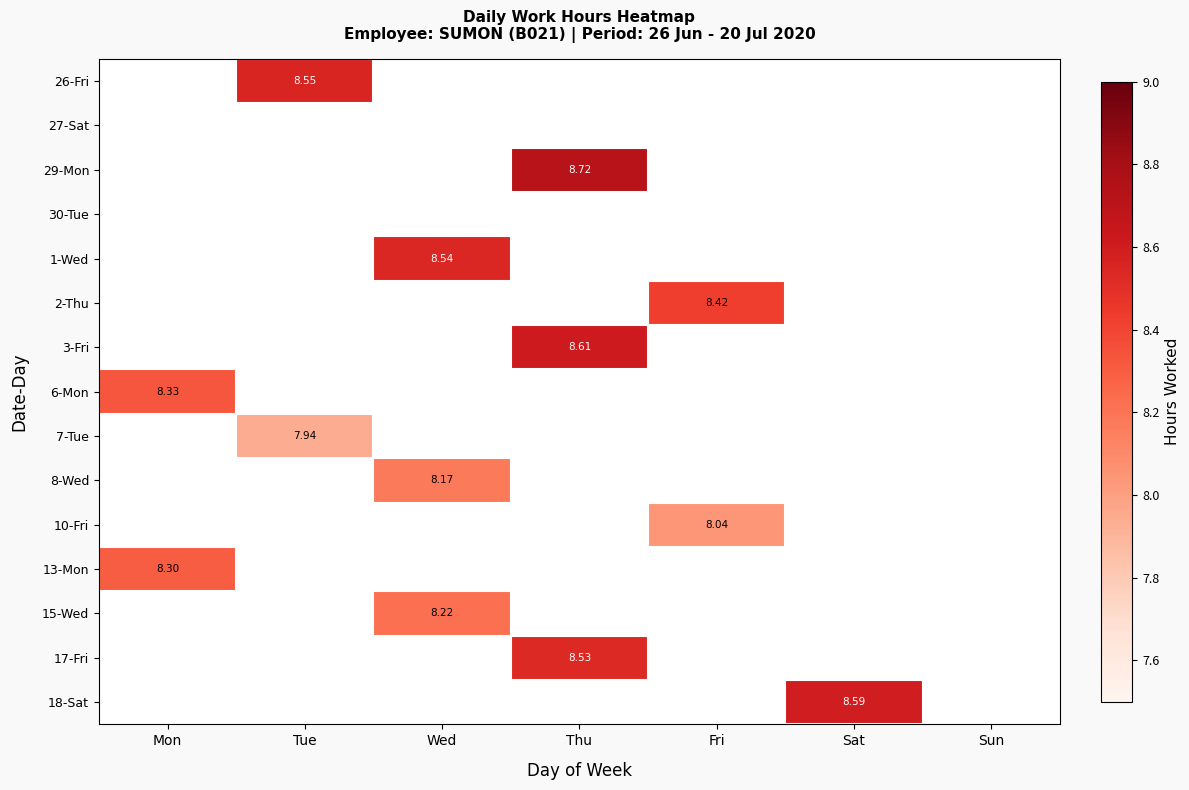

How many data points does each series have?

7